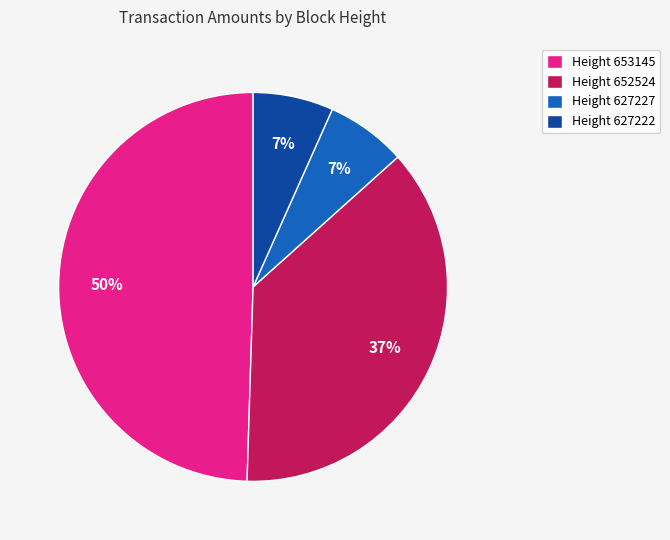

Which has a higher value, Height 627227 or Height 653145?

Height 653145